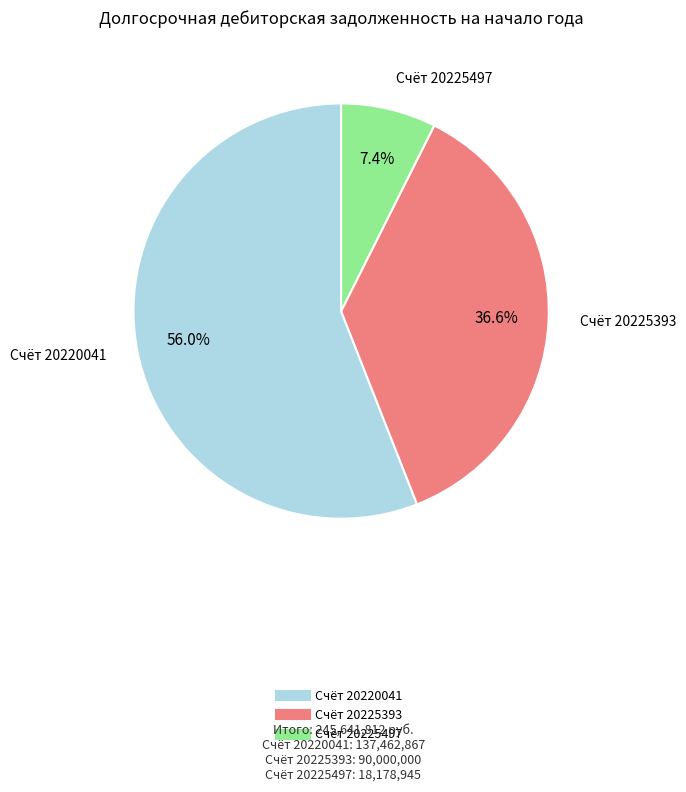

Does any single category account for the majority?

Yes